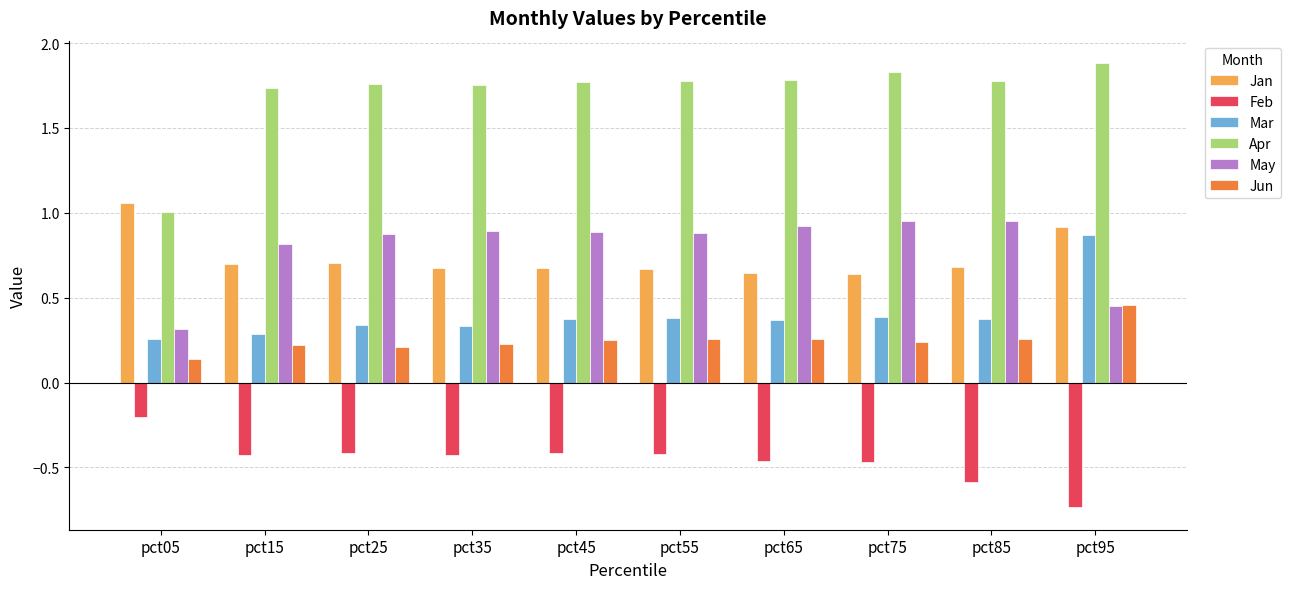

What is the sum of all Jan values?

7.4